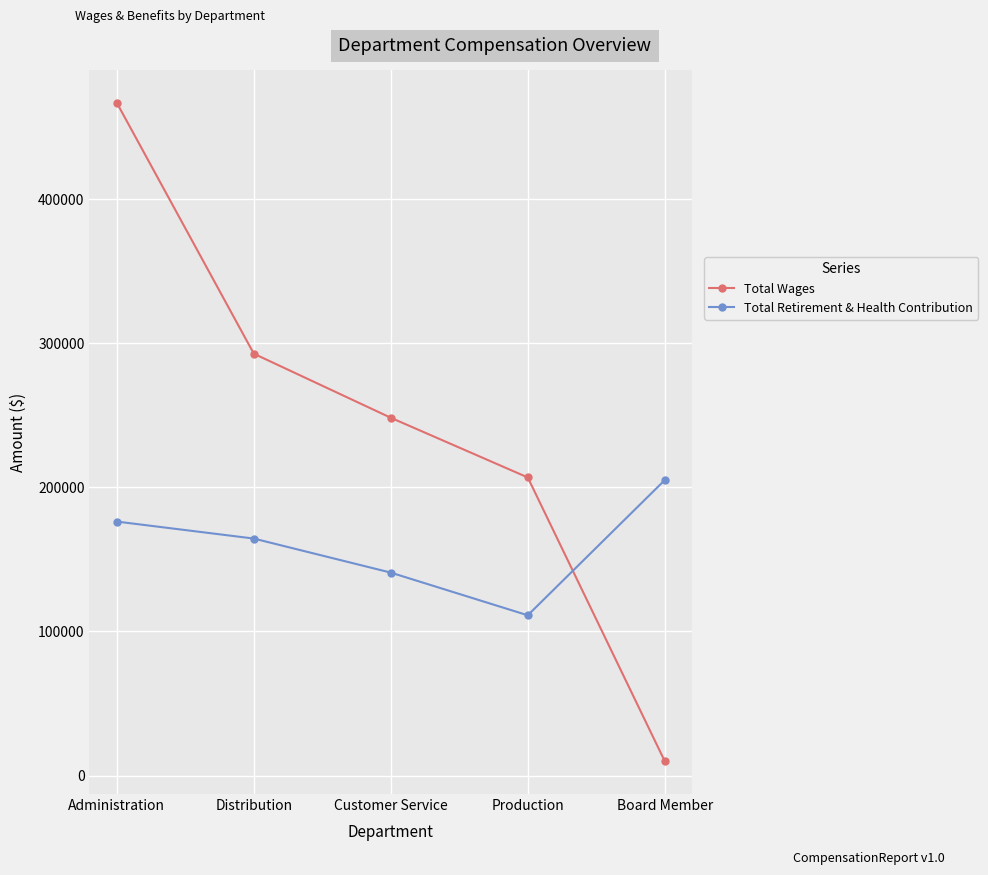

Read the Total Retirement & Health Contribution value at Administration, to the nearest 10.

176290